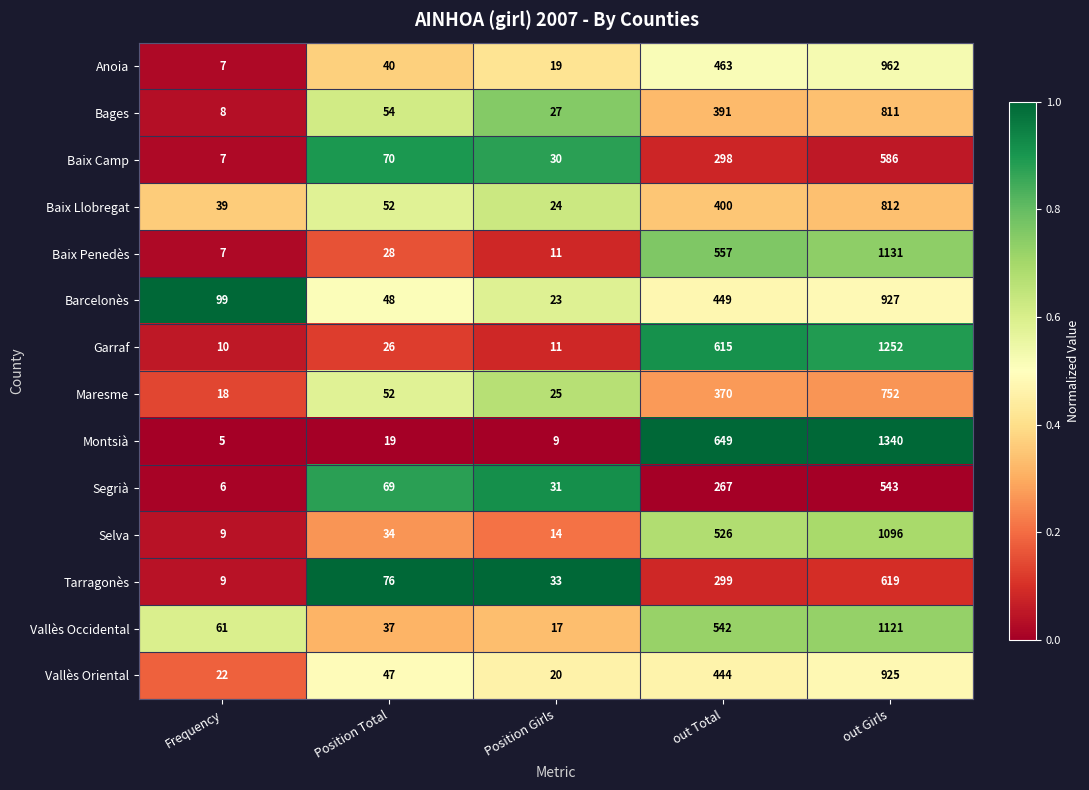

What value does the Barcelonès series have at Position Girls?

23